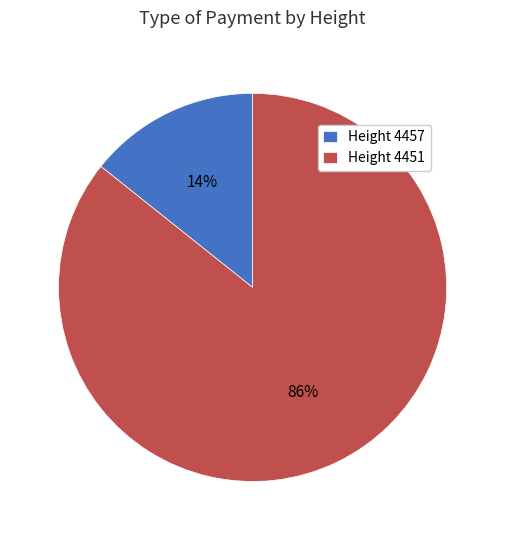

To the nearest percent, what is the combined percentage of Height 4451 and Height 4457?

100%